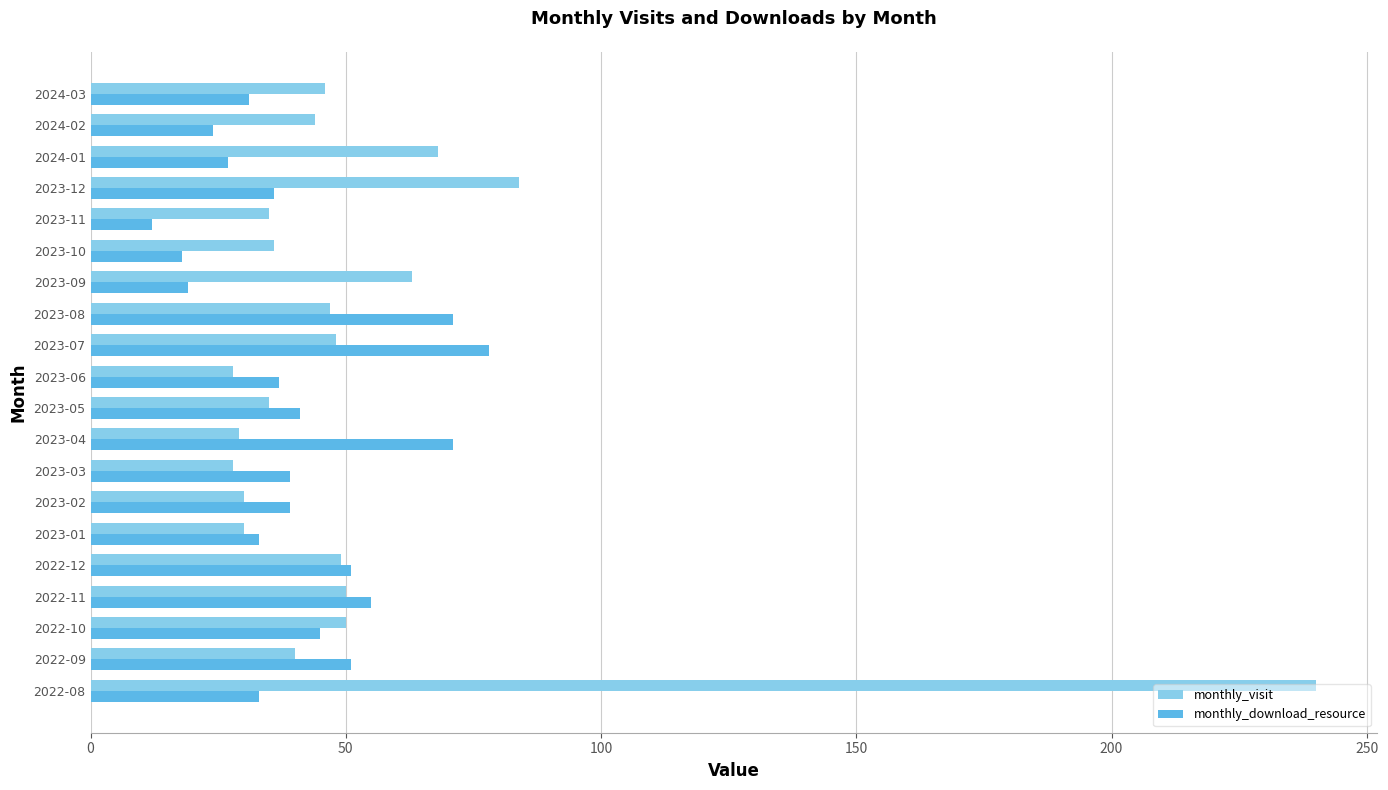

Where is monthly_visit nearest to the value 134?

2023-12